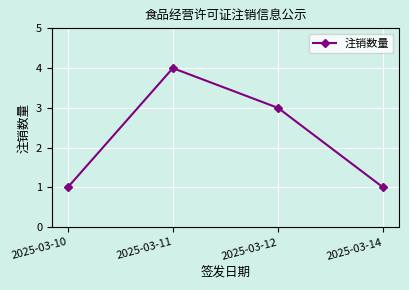

The value at 2025-03-10 is 2. True or false?

False